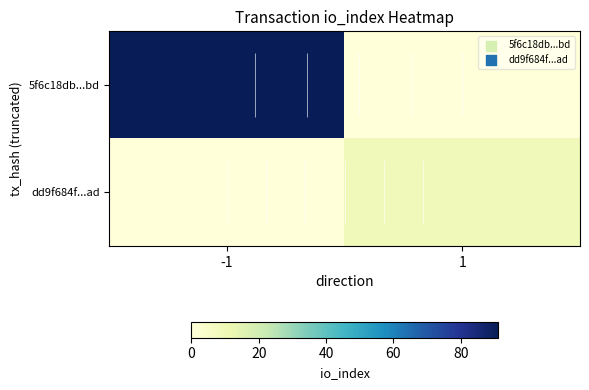

True or false: 5f6c18db...bd has a value of 41 at -1.

False